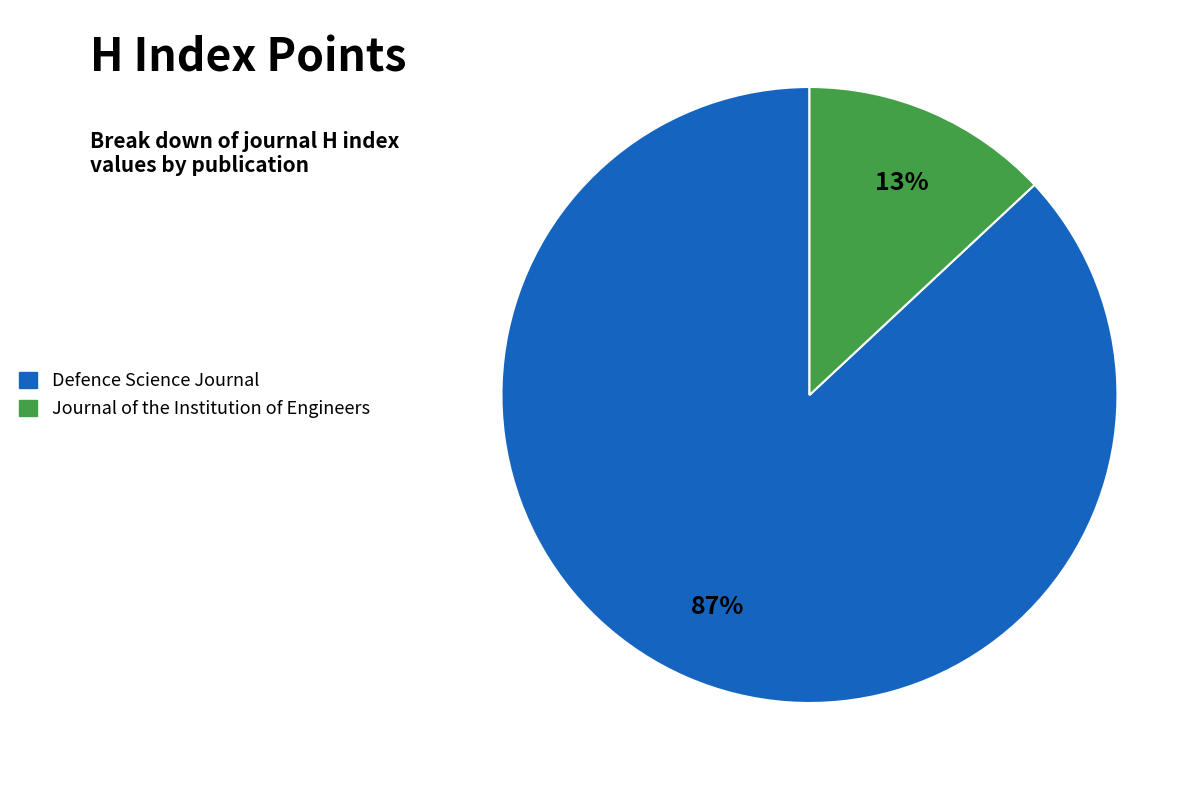

To the nearest percent, what is the average slice percentage?

50%